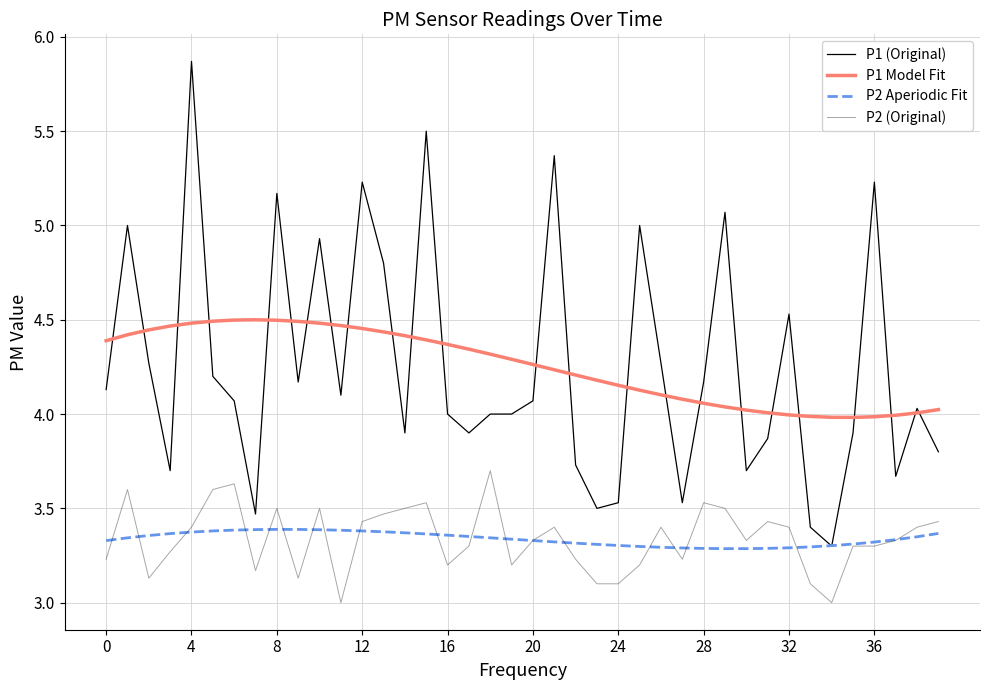

Reading left to right, list all the values displayed in this chart.

P1 (Original): 4.1	5.0	4.3	3.7	5.9	4.2	4.1	3.5	5.2	4.2	4.9	4.1	5.2	4.8	3.9	5.5	4.0	3.9	4.0	4.0	4.1	5.4	3.7	3.5	3.5	5.0	4.3	3.5	4.2	5.1	3.7	3.9	4.5	3.4	3.3	3.9	5.2	3.7	4.0	3.8
P1 Model Fit: 4.4	4.4	4.4	4.5	4.5	4.5	4.5	4.5	4.5	4.5	4.5	4.5	4.5	4.4	4.4	4.4	4.4	4.3	4.3	4.3	4.3	4.2	4.2	4.2	4.2	4.1	4.1	4.1	4.1	4.0	4.0	4.0	4.0	4.0	4.0	4.0	4.0	4.0	4.0	4.0
P2 Aperiodic Fit: 3.3	3.3	3.4	3.4	3.4	3.4	3.4	3.4	3.4	3.4	3.4	3.4	3.4	3.4	3.4	3.4	3.4	3.4	3.3	3.3	3.3	3.3	3.3	3.3	3.3	3.3	3.3	3.3	3.3	3.3	3.3	3.3	3.3	3.3	3.3	3.3	3.3	3.3	3.3	3.4
P2 (Original): 3.2	3.6	3.1	3.3	3.4	3.6	3.6	3.2	3.5	3.1	3.5	3.0	3.4	3.5	3.5	3.5	3.2	3.3	3.7	3.2	3.3	3.4	3.2	3.1	3.1	3.2	3.4	3.2	3.5	3.5	3.3	3.4	3.4	3.1	3.0	3.3	3.3	3.3	3.4	3.4